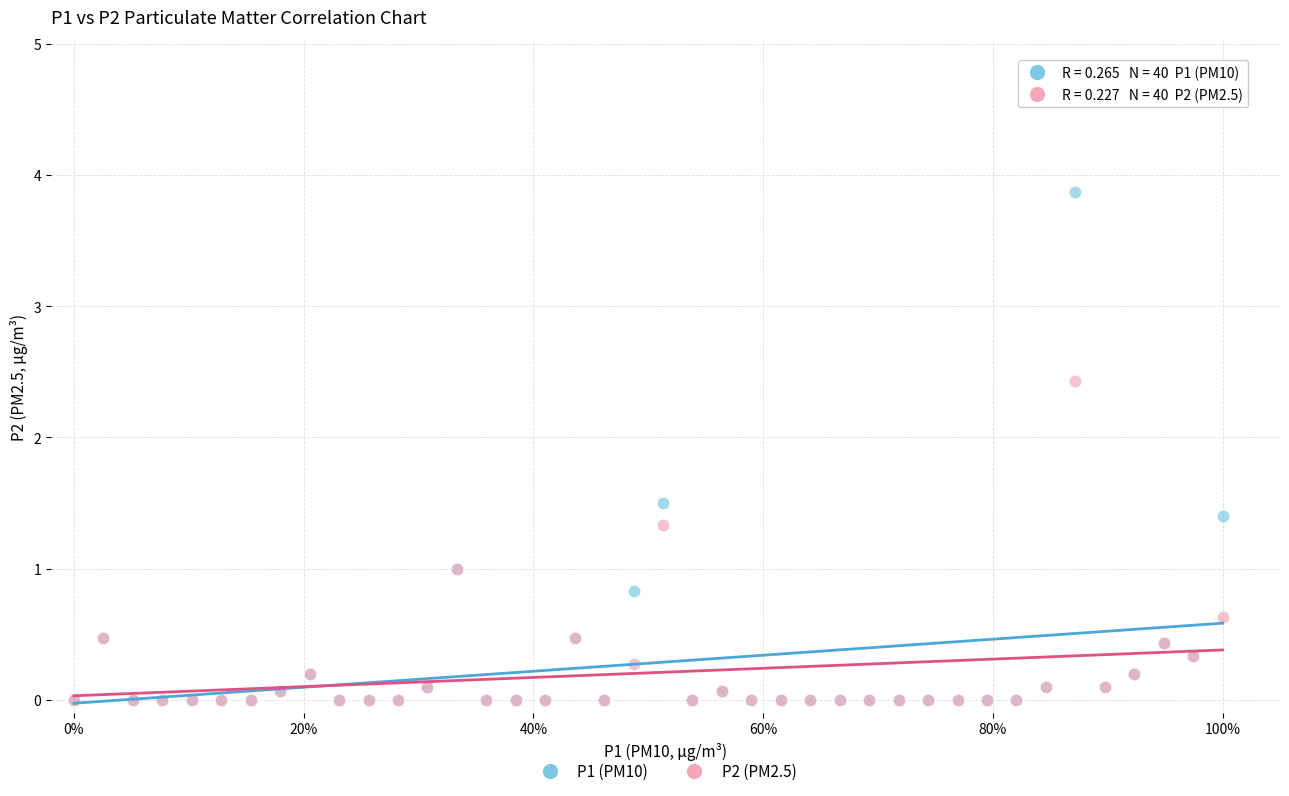

What are all the series names shown in the legend?

P1 (PM10), P2 (PM2.5)